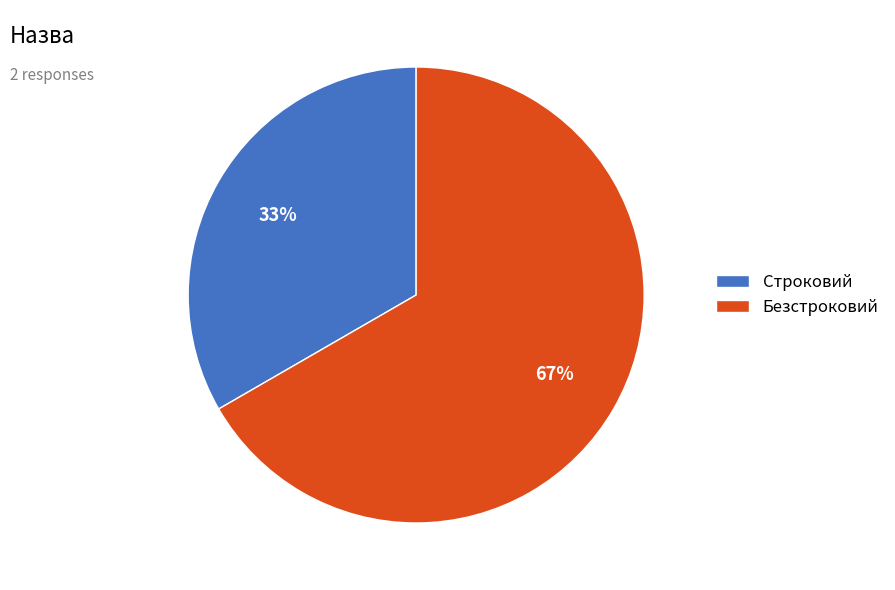

Rank the categories by value from highest to lowest.

Безстроковий, Строковий